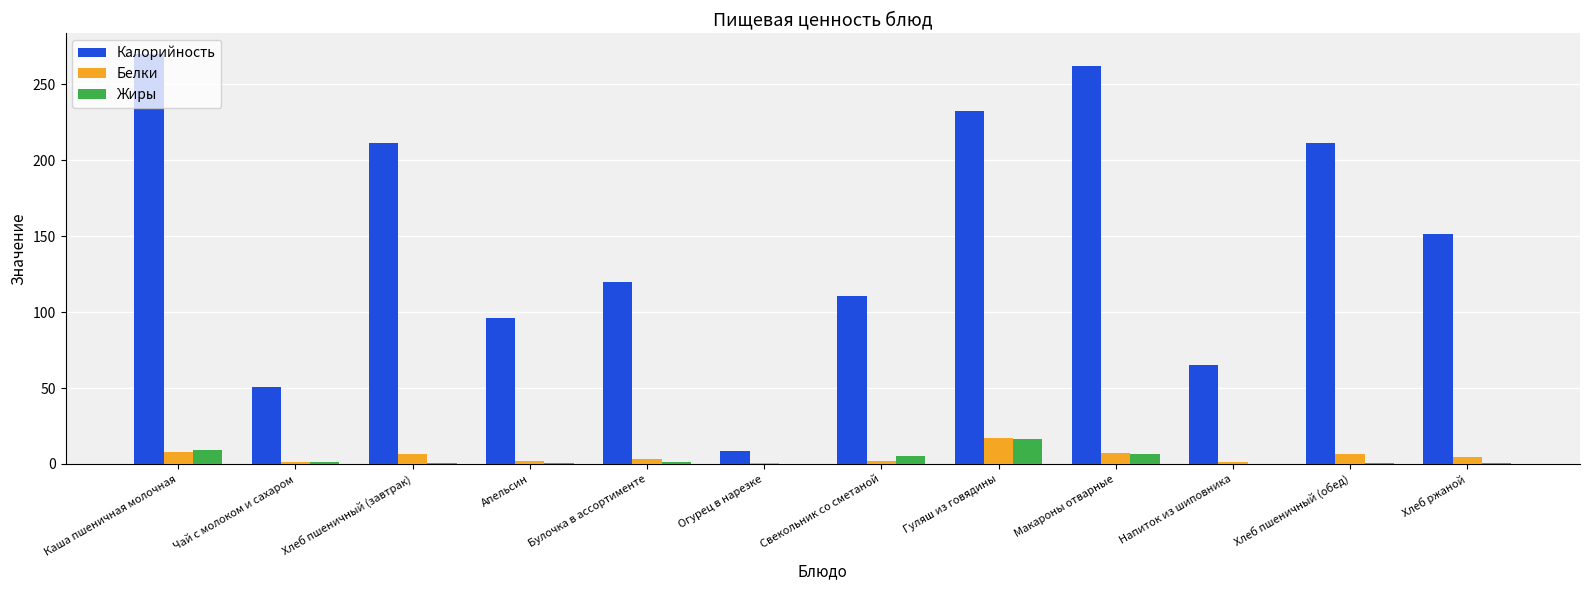

Which series changed the most between Напиток из шиповника and Хлеб ржаной?

Калорийность